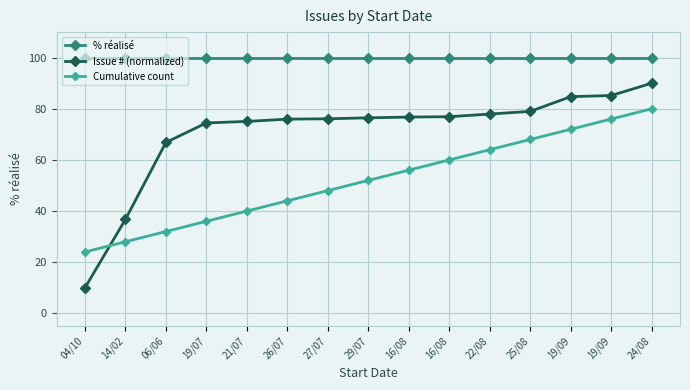

Which category has the lowest value across all series?

04/10